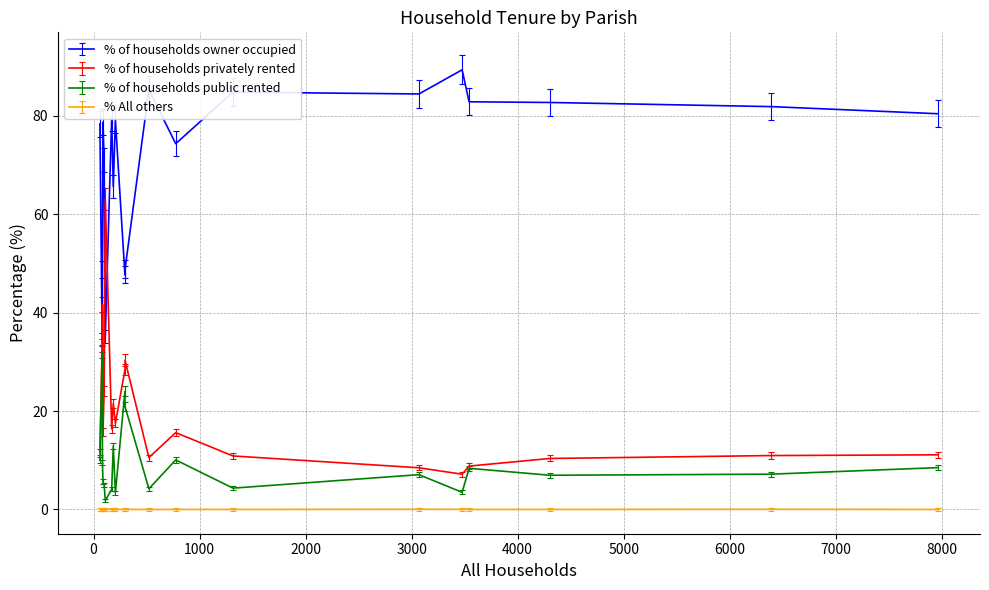

Rank the series by their maximum value, from highest to lowest.

% of households owner occupied, % of households privately rented, % of households public rented, % All others